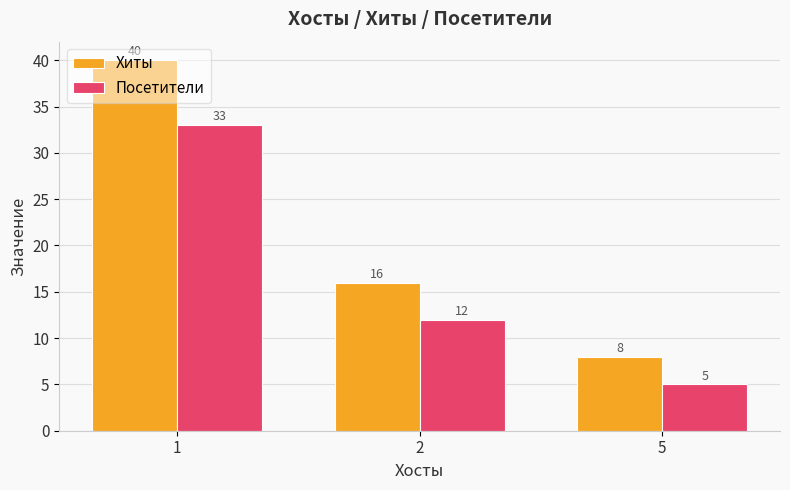

Rank the series by their average value, from lowest to highest.

Посетители, Хиты